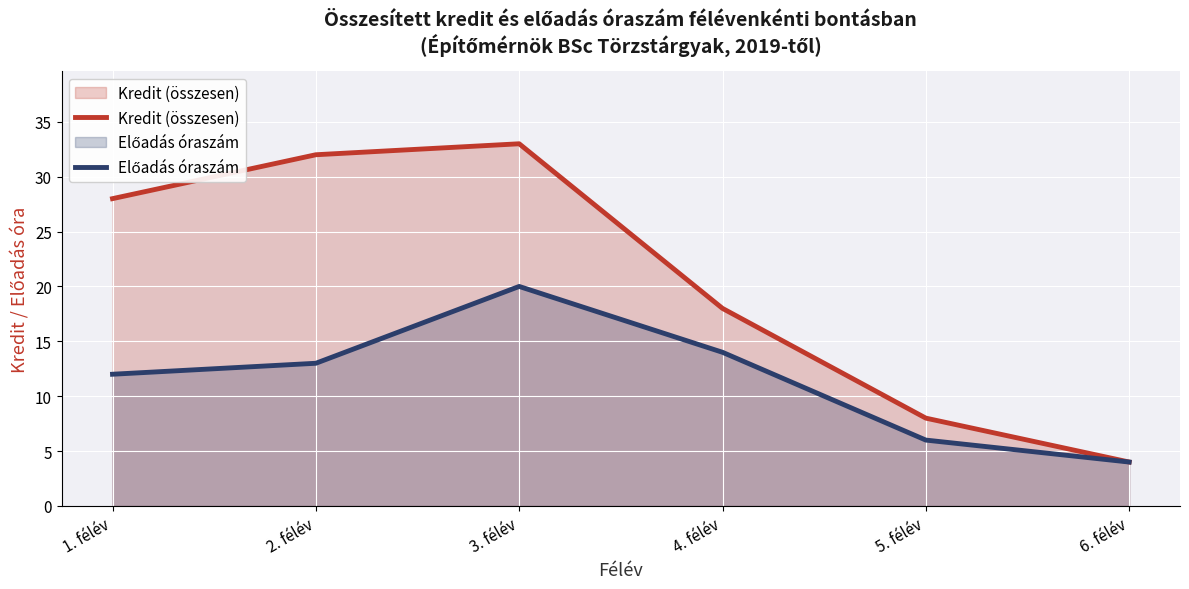

How many lines are shown in the chart?

2